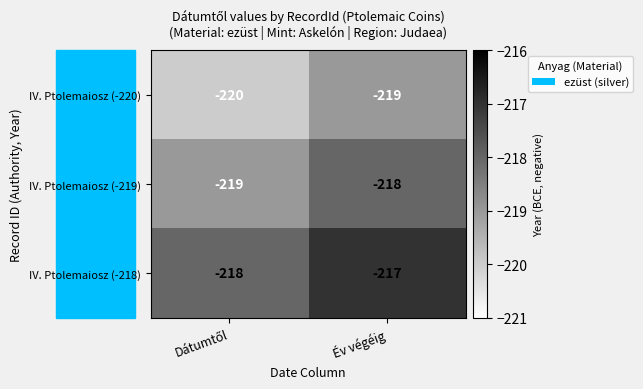

What is the sum of all IV. Ptolemaiosz (-220) values?

-439